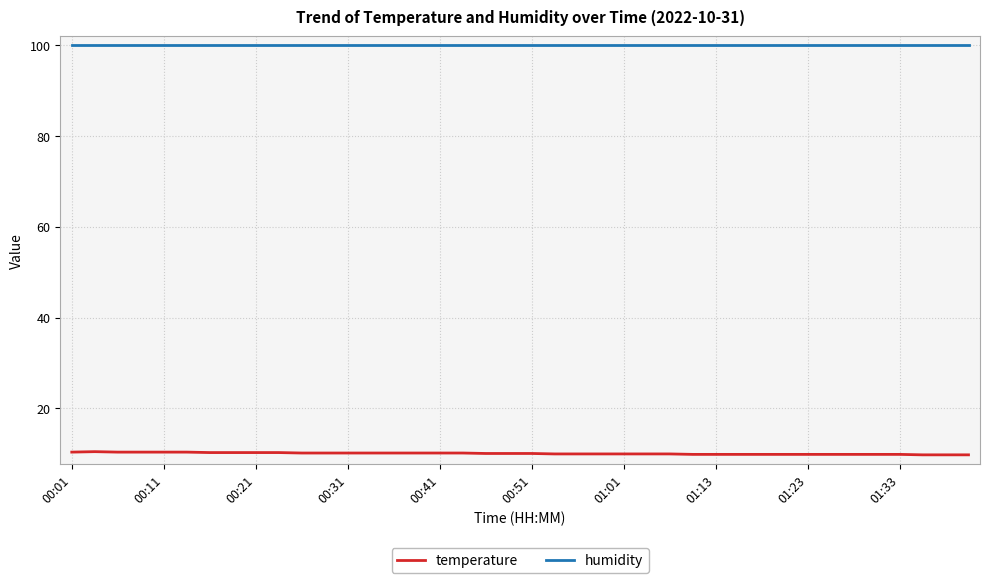

True or false: temperature and humidity intersect in this chart.

False